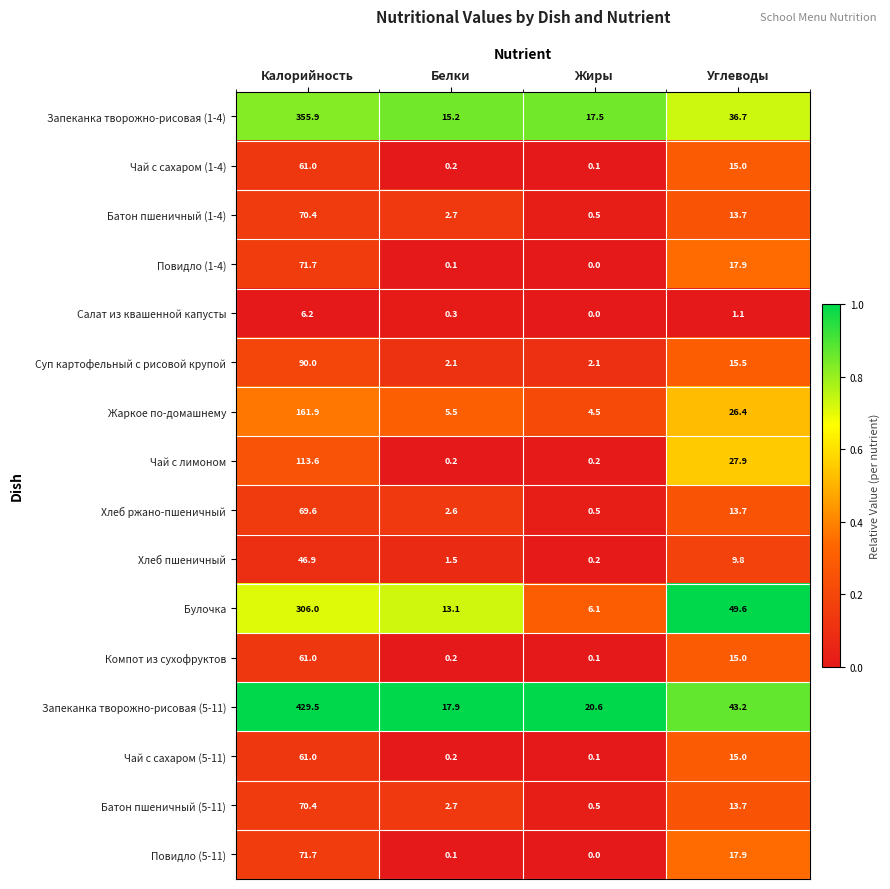

The value of Запеканка творожно-рисовая (5-11) at Калорийность is 429.5. True or false?

True